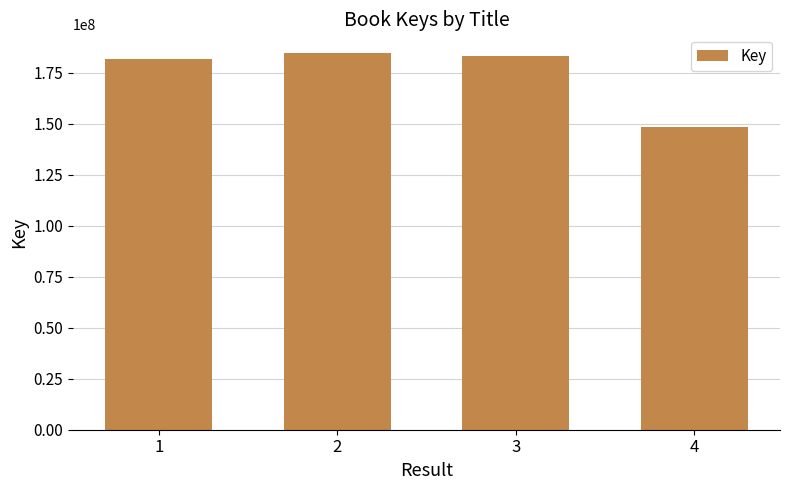

How many data points does each series have?

4